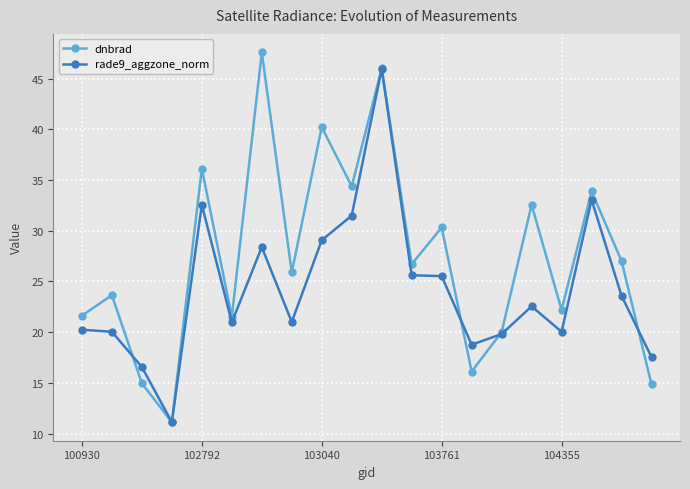

What is the value of the dnbrad point at the 18th from the left?

33.9